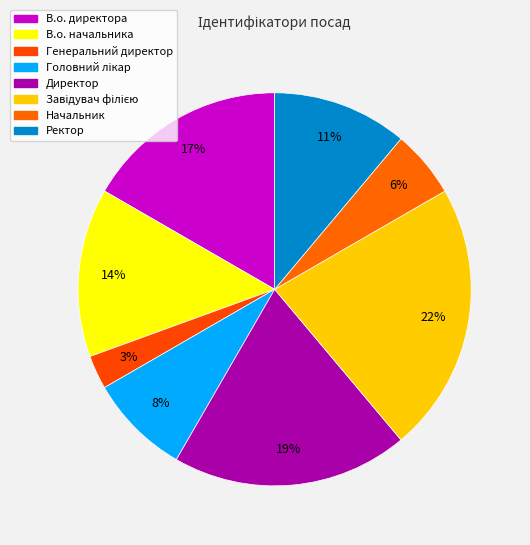

What is the total percentage of В.о. директора and Директор?

36.1%